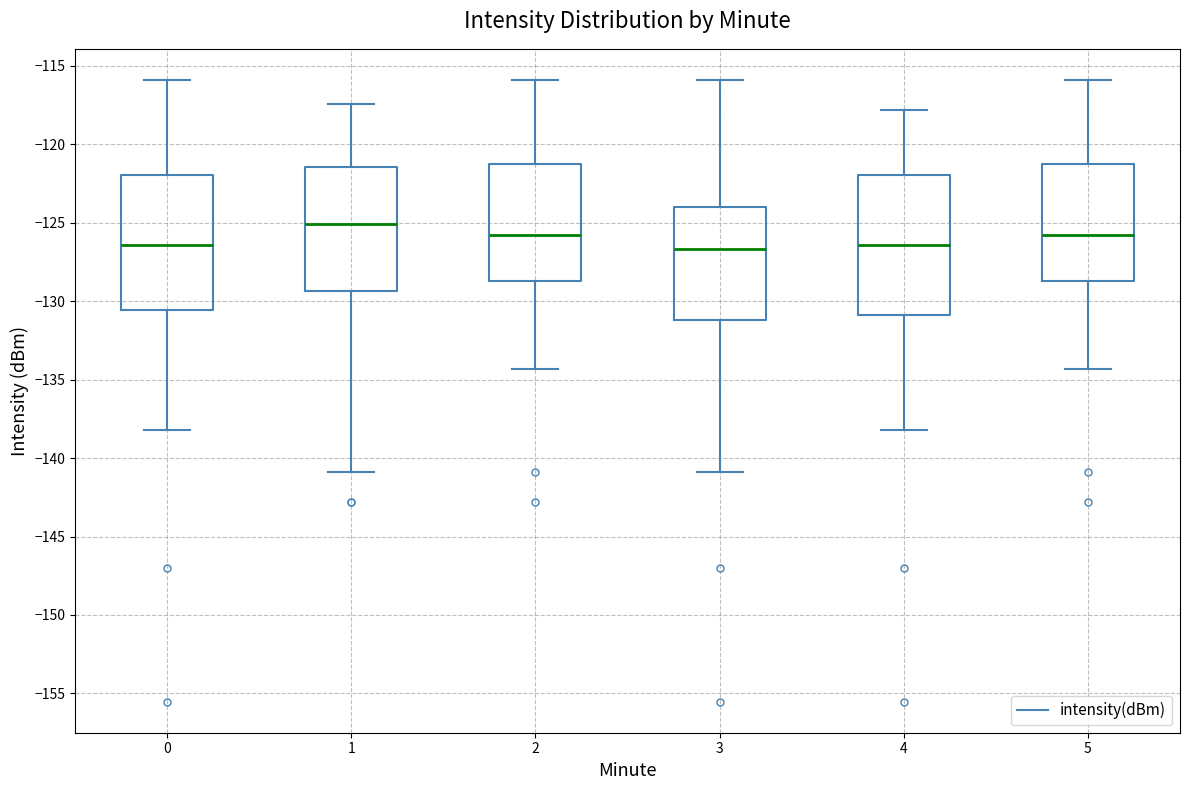

Where does the upper whisker of the box at x = 2 end on the y-axis? The values are not printed on the chart, so give them approximately, as read against the axis.

-116.0